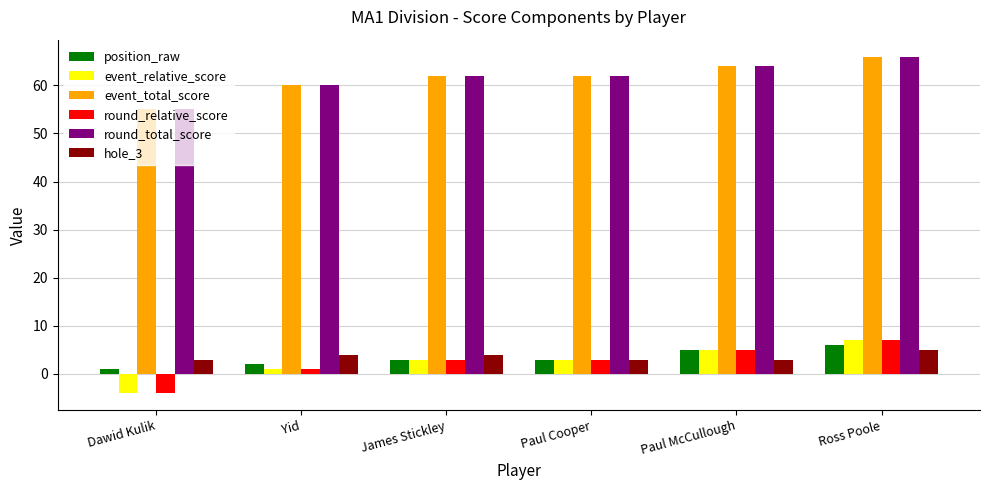

How many series are shown in this chart?

6